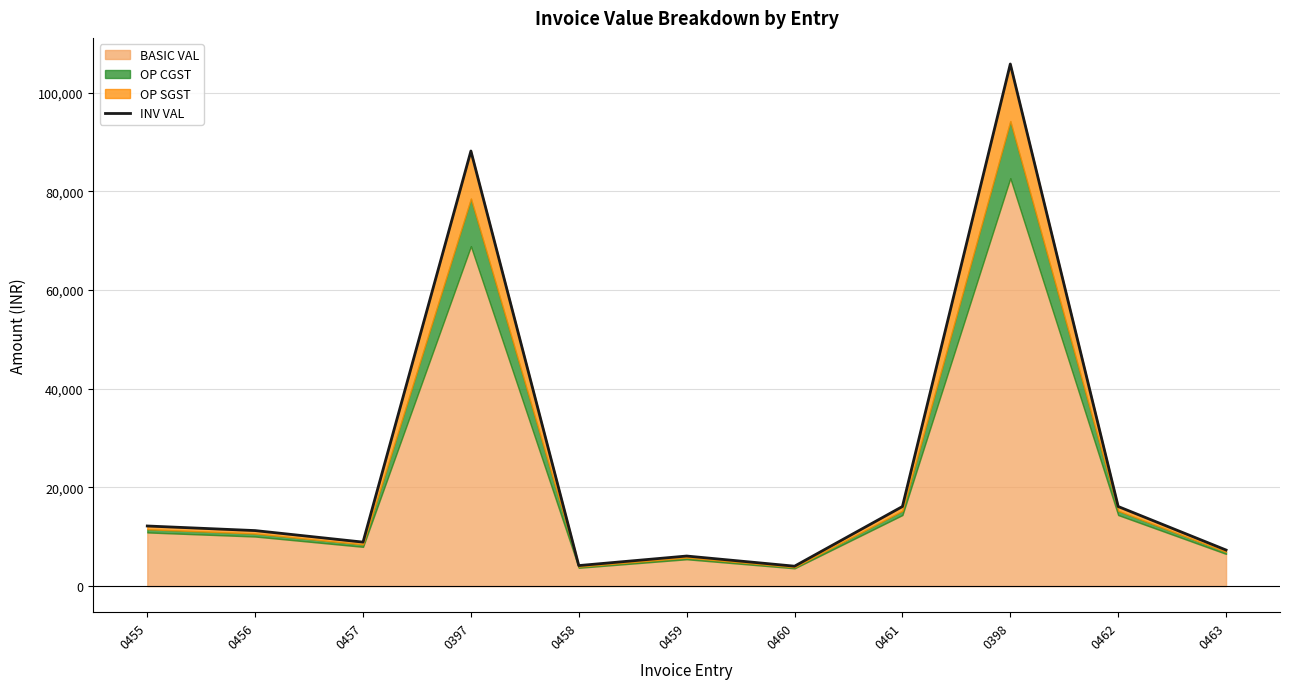

What is the value of the 11th point from the left?

7308.0